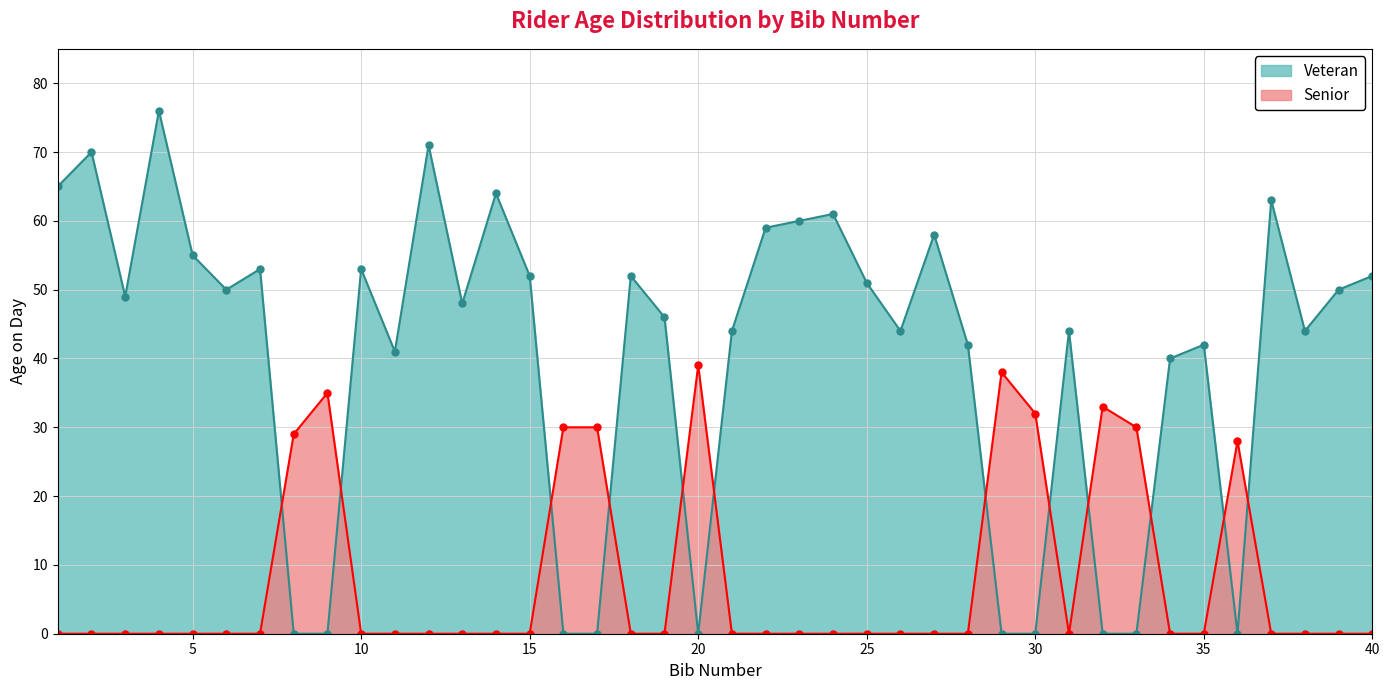

What is the spread (max minus min) of values at 10?

53